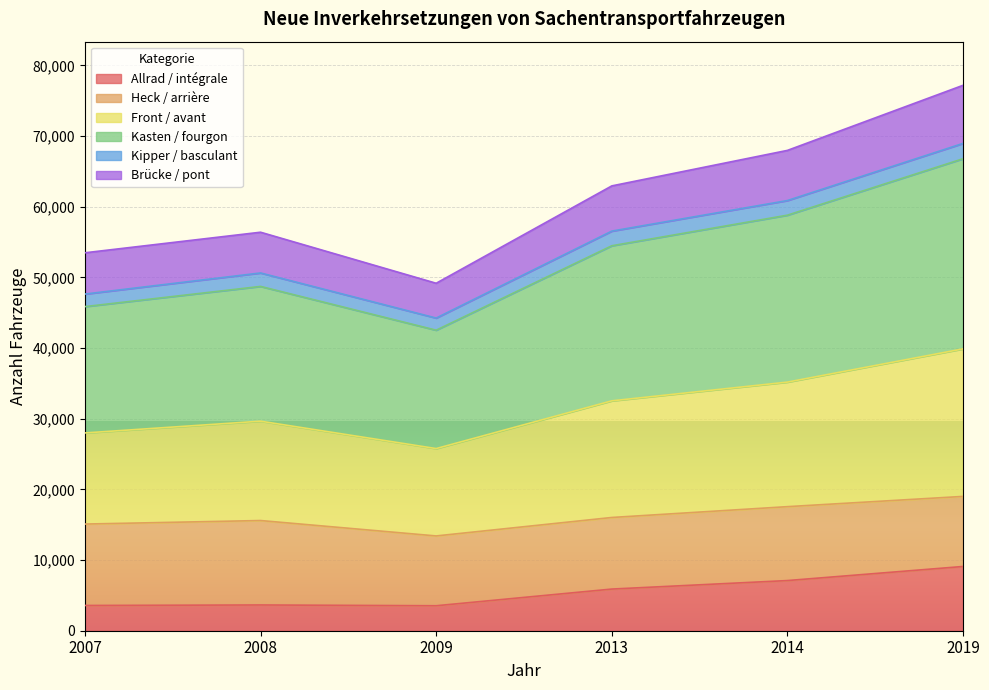

What are all the series names shown in the legend?

Allrad / intégrale, Heck / arrière, Front / avant, Kasten / fourgon, Kipper / basculant, Brücke / pont